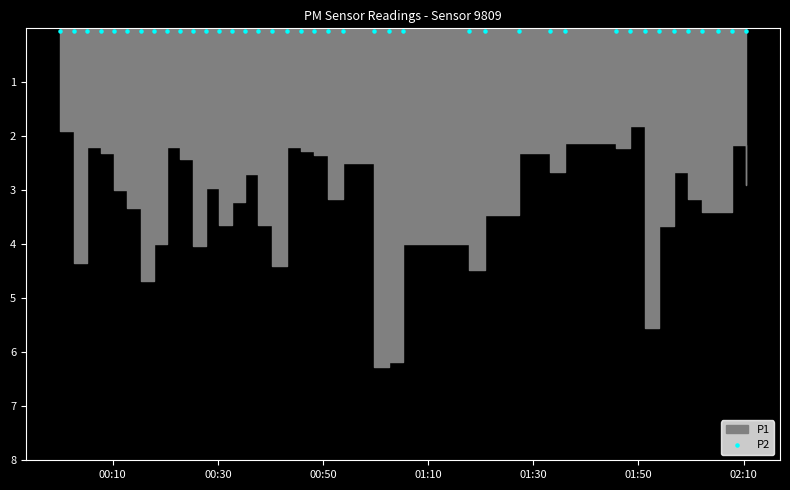

At which category is the sum across all series the highest?

2022-08-11T00:59:46